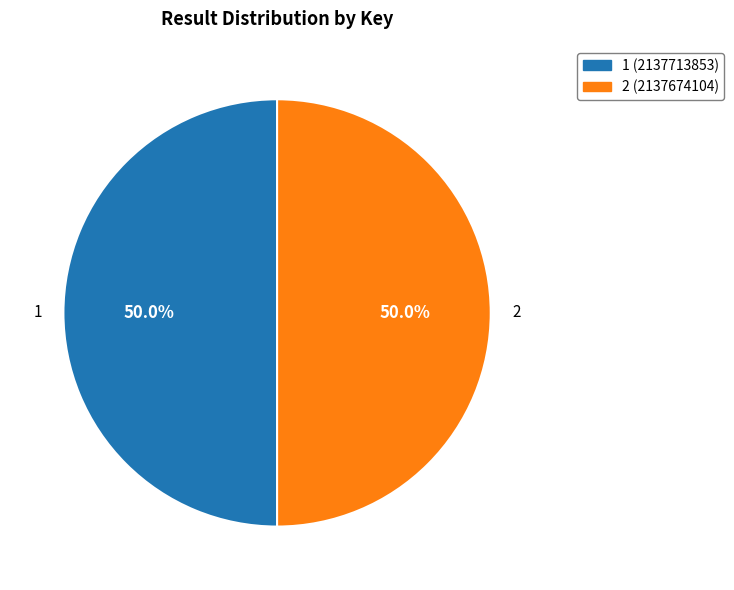

What portion of the pie excludes 1?

50.0%